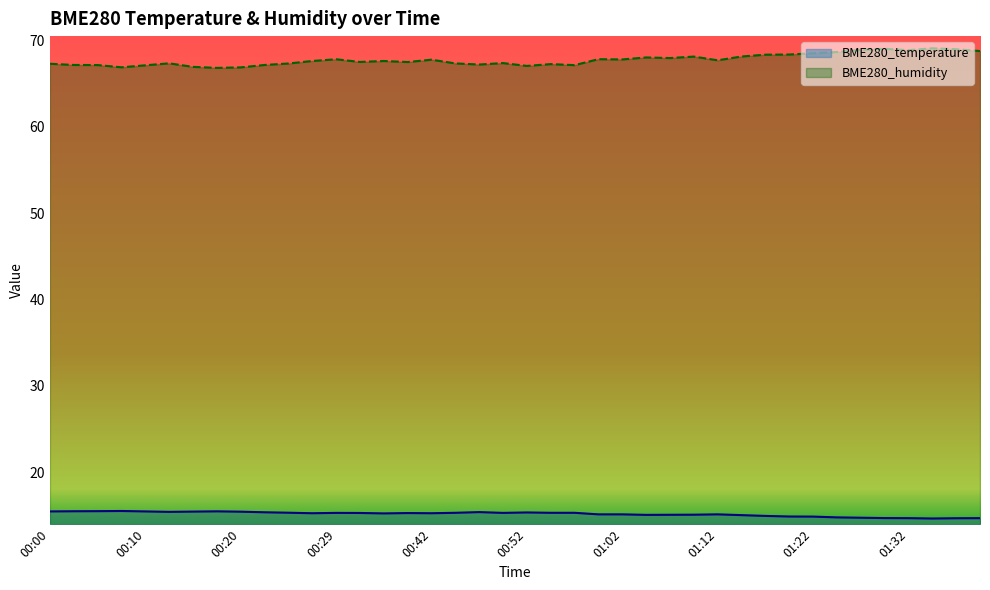

At which category does the chart reach its peak across all series?

01:35